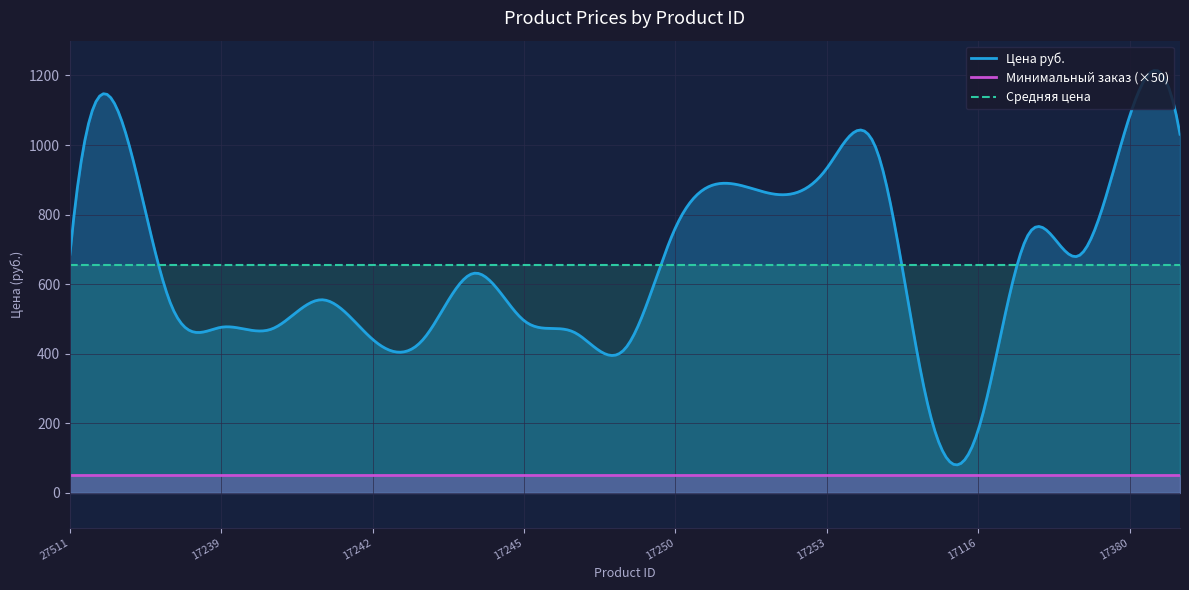

Reading left to right, extract all data points from this chart.

Цена руб.: 686	1080	542	476	471	555	441	441	631	495	461	414	762	890	858	933	981	254	180	744	682	1082	1031
Минимальный заказ: 1	1	1	1	1	1	1	1	1	1	1	1	1	1	1	1	1	1	1	1	1	1	1